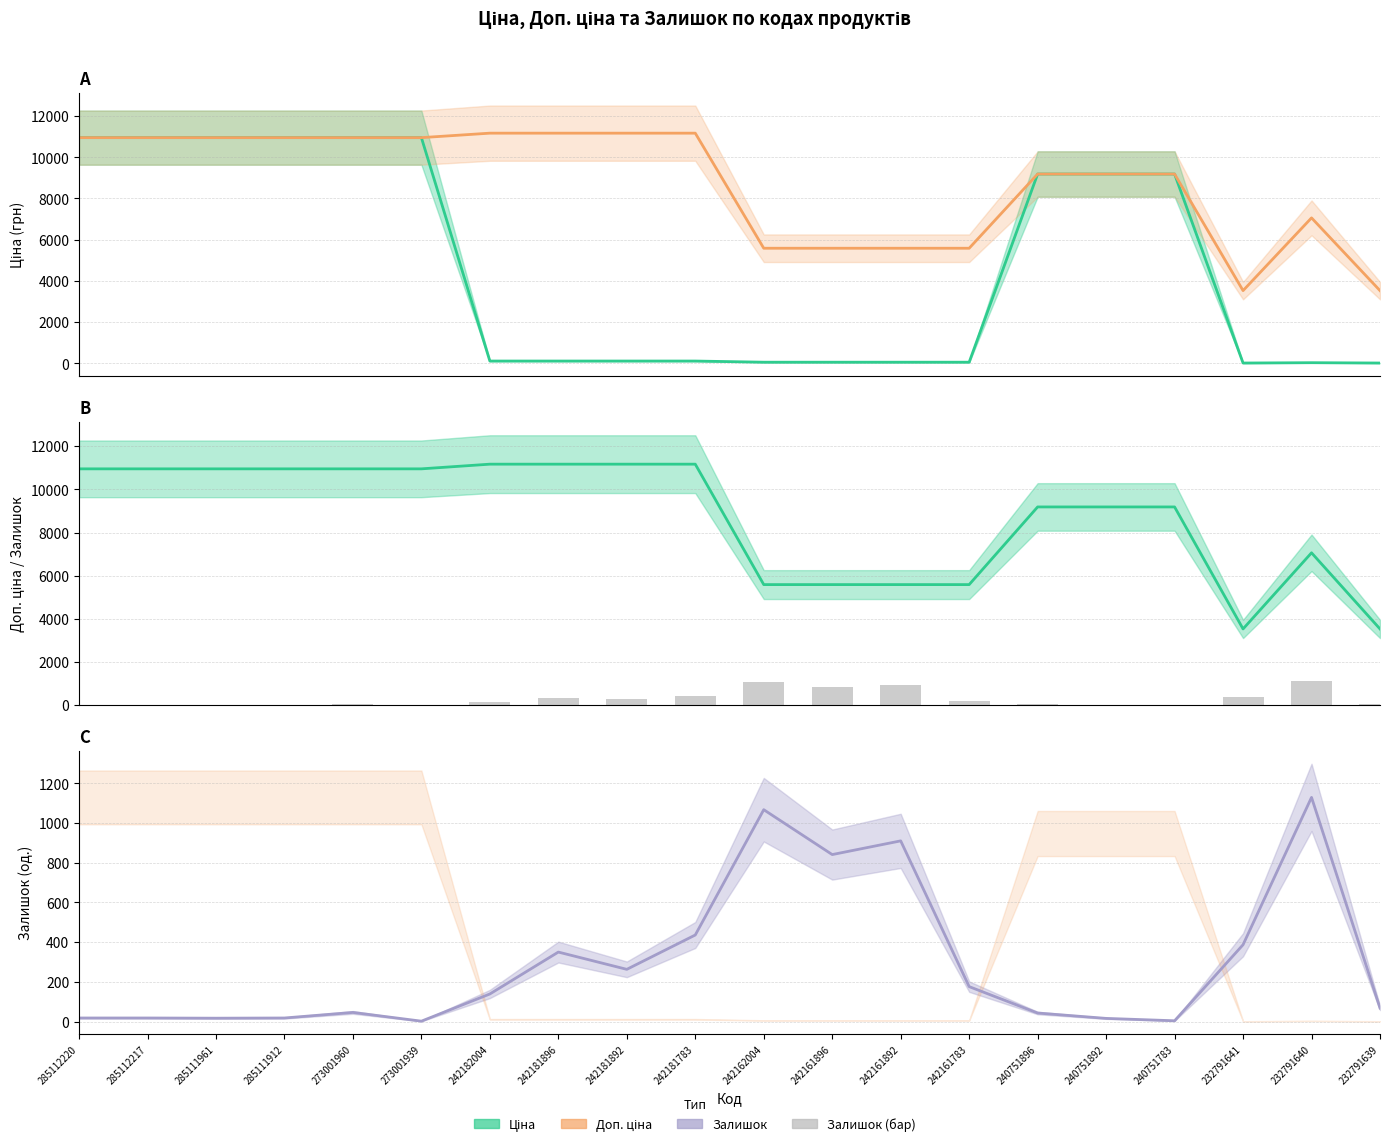

What is the sum of all values?

5948